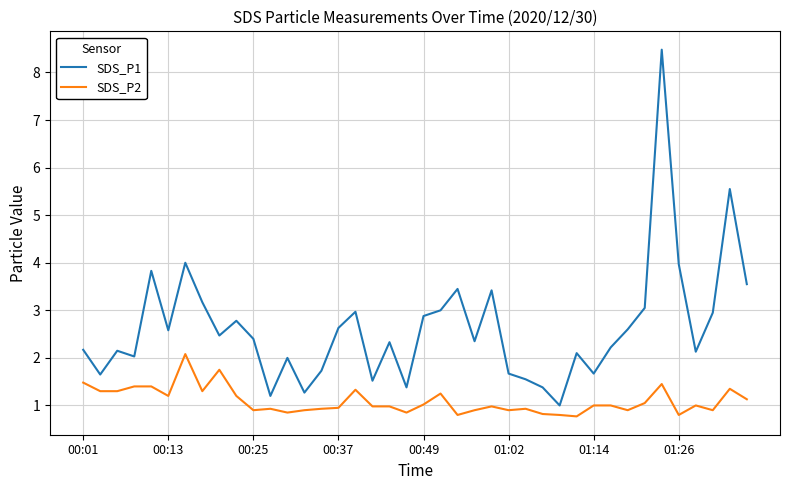

Is this an area chart (filled region under the line)?

No